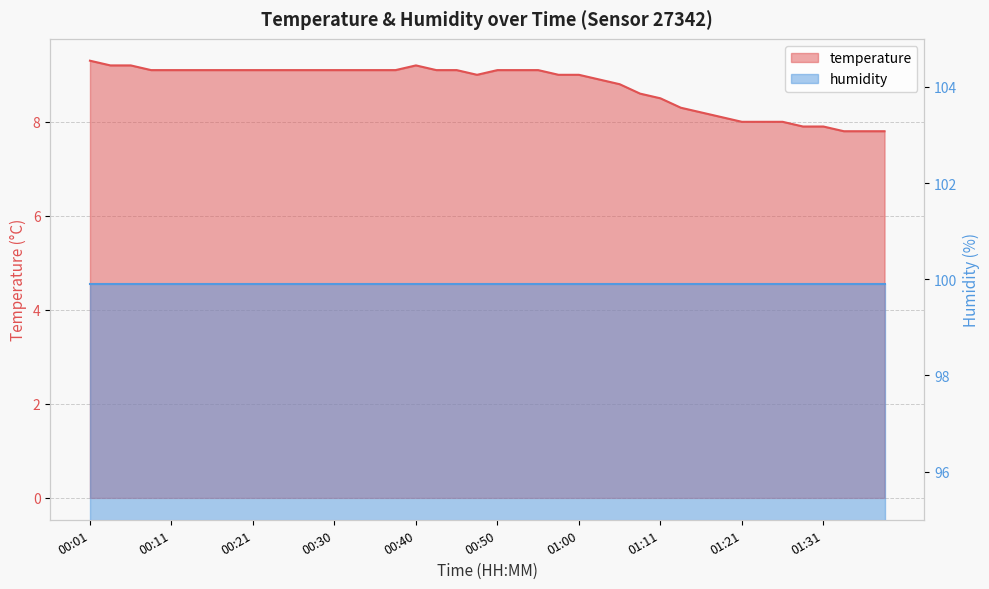

Between 00:11 and 01:18, which is larger?

00:11